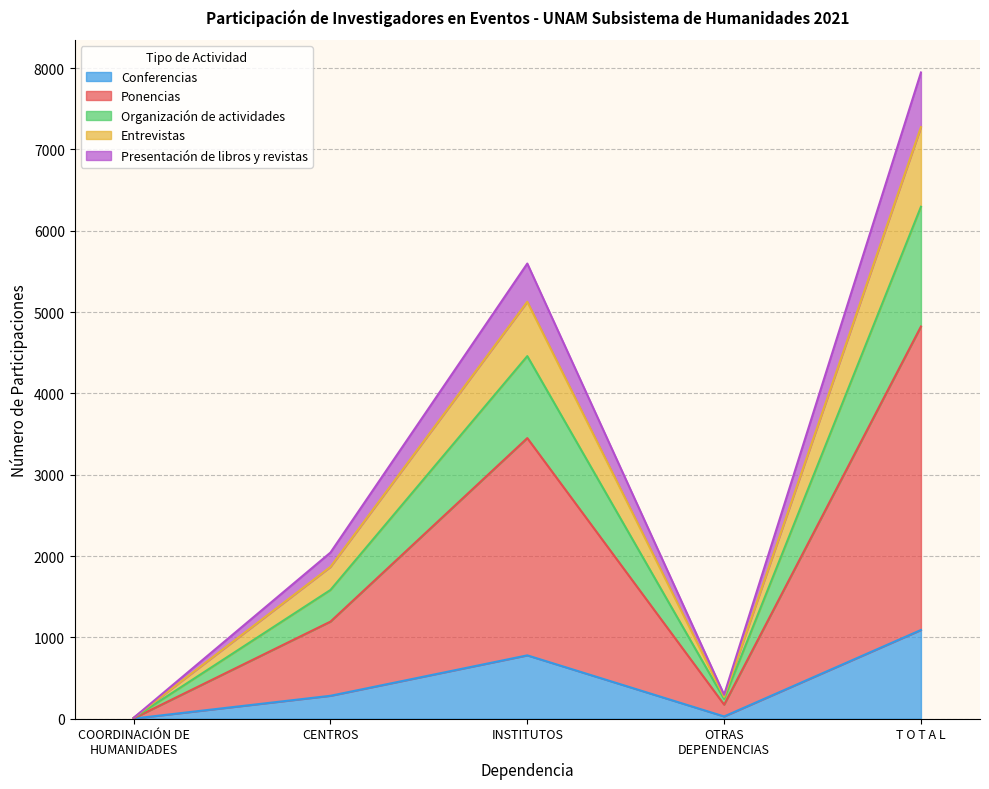

True or false: Organización de actividades has more than 2 points higher than both neighbors.

False